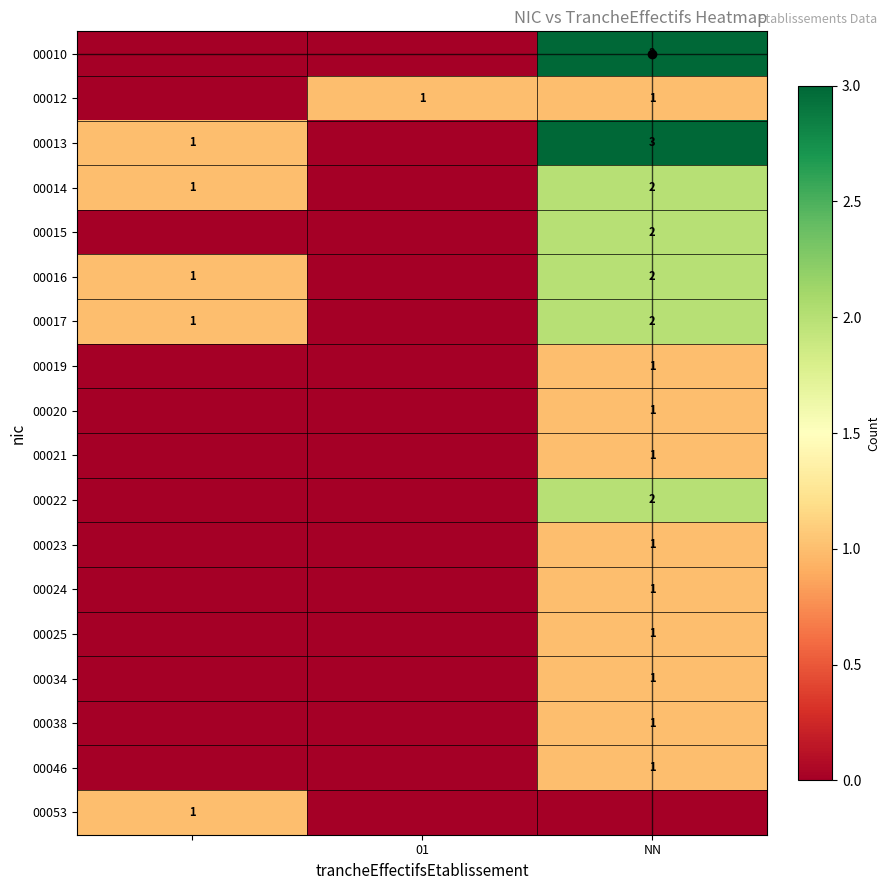

What is the maximum value shown in the chart?

3